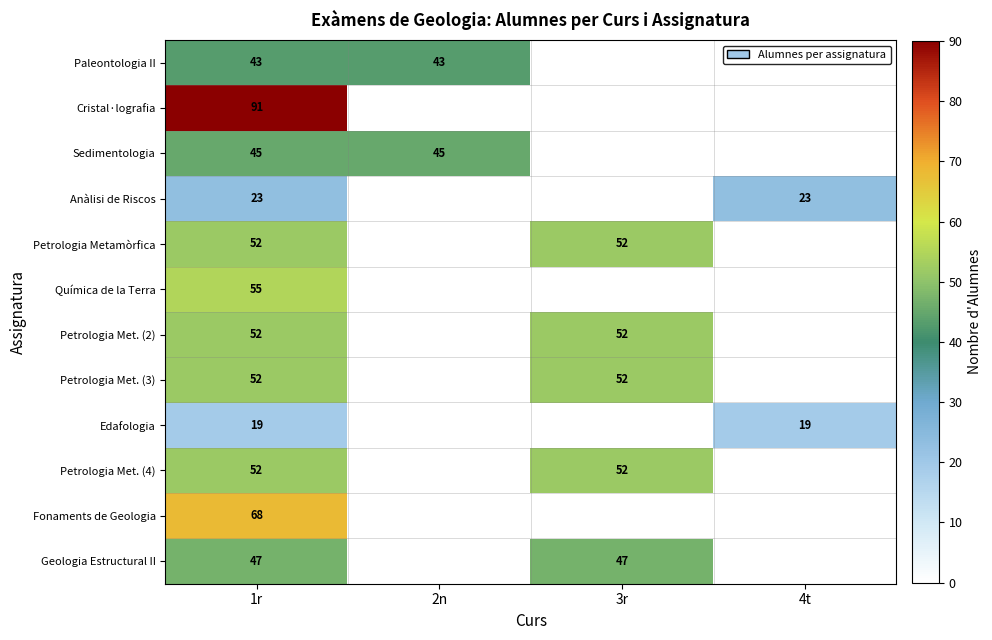

The Sedimentologia series shows 63 at 1r. True or false?

False